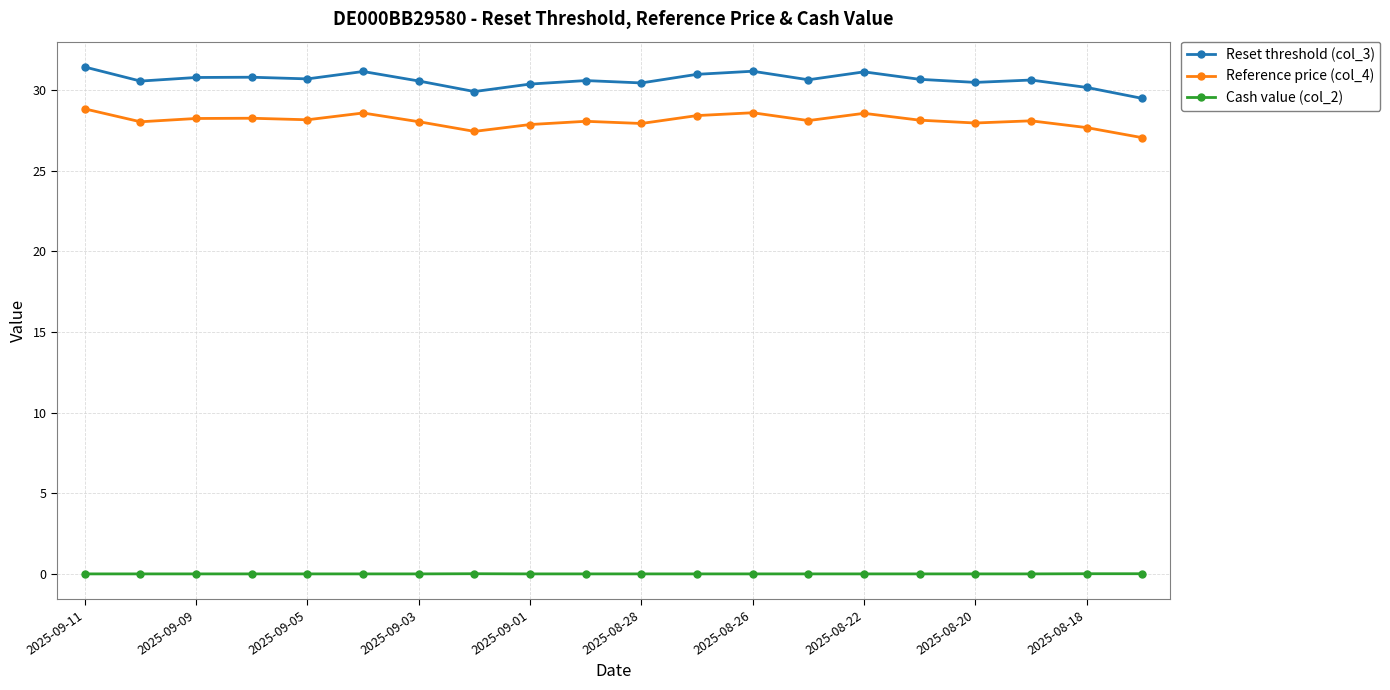

True or false: Reset threshold (col_3) and Cash value (col_2) cross at least once.

False